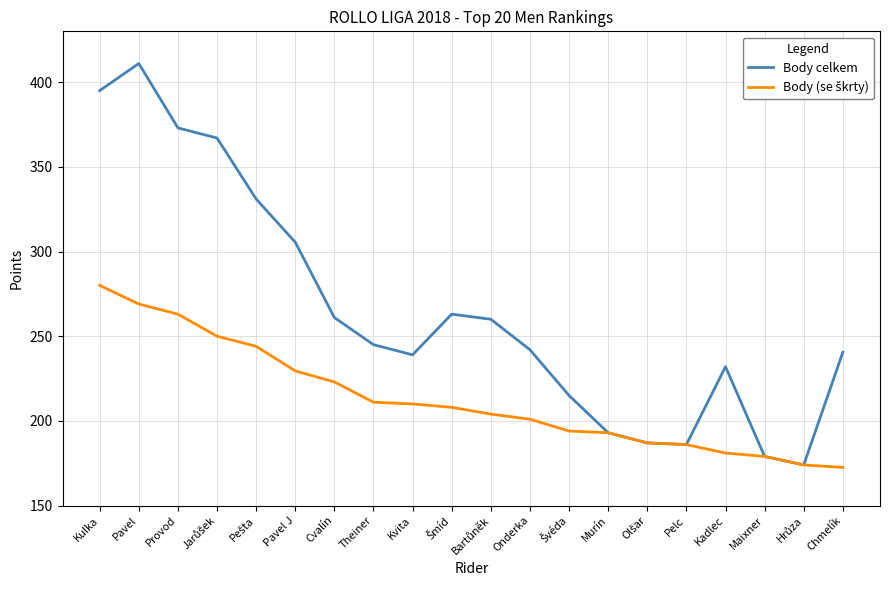

Which series has the largest total across all categories?

Body celkem